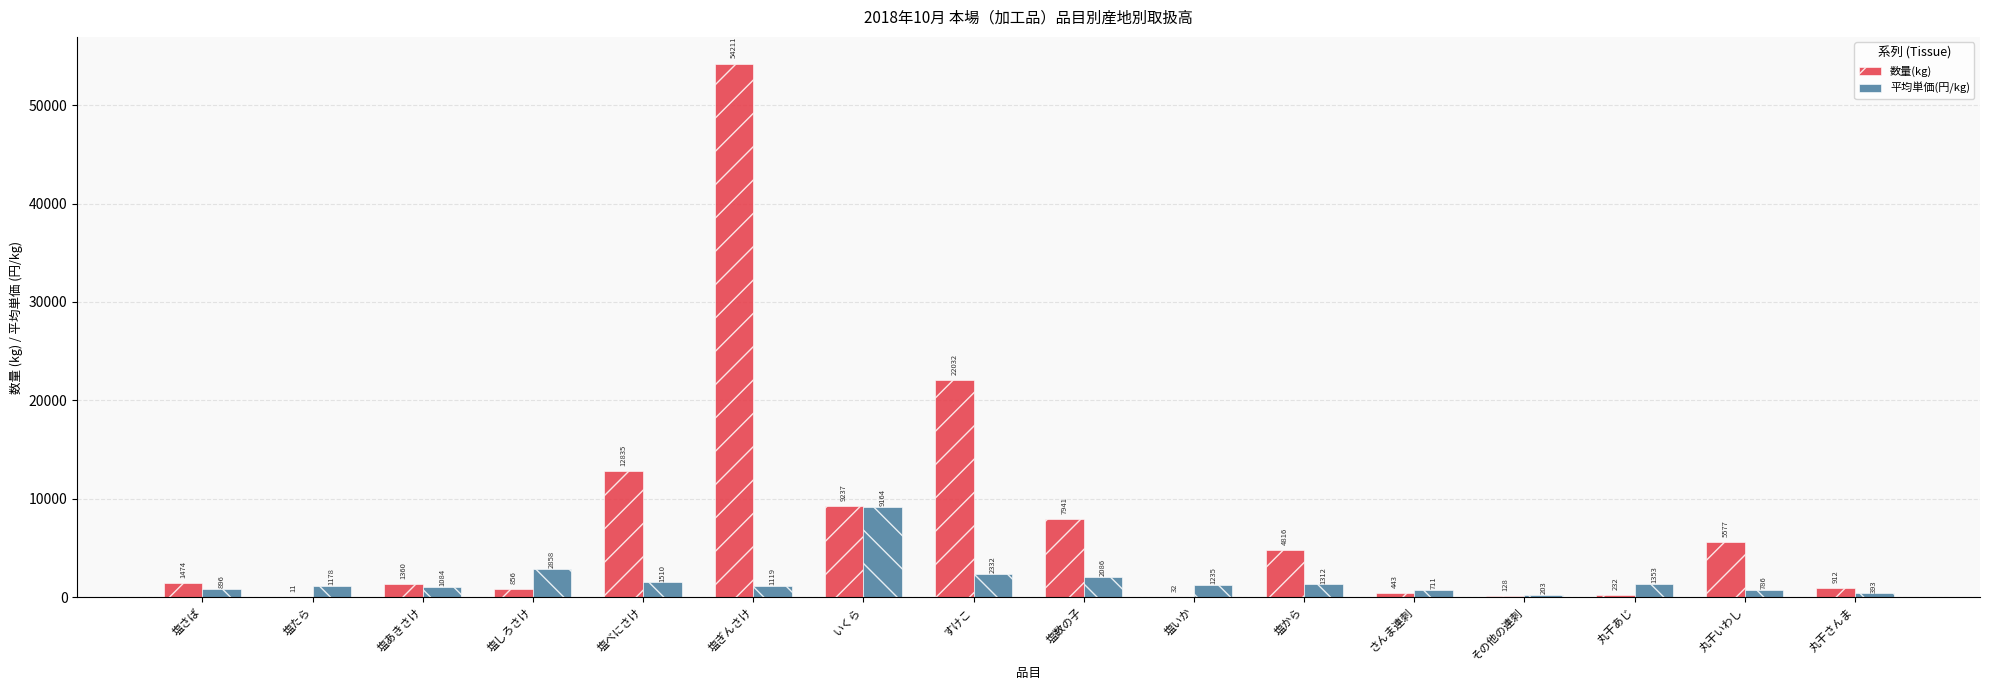

What are all the series names shown in the legend?

数量(kg), 平均単価(円/kg)